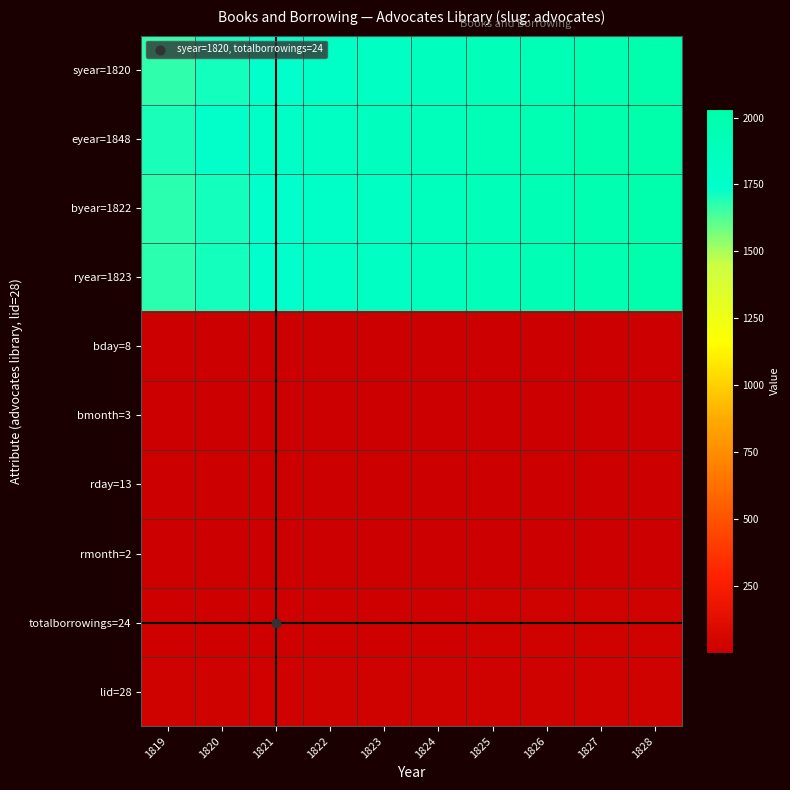

At how many categories does at least one series exceed 1271?

10